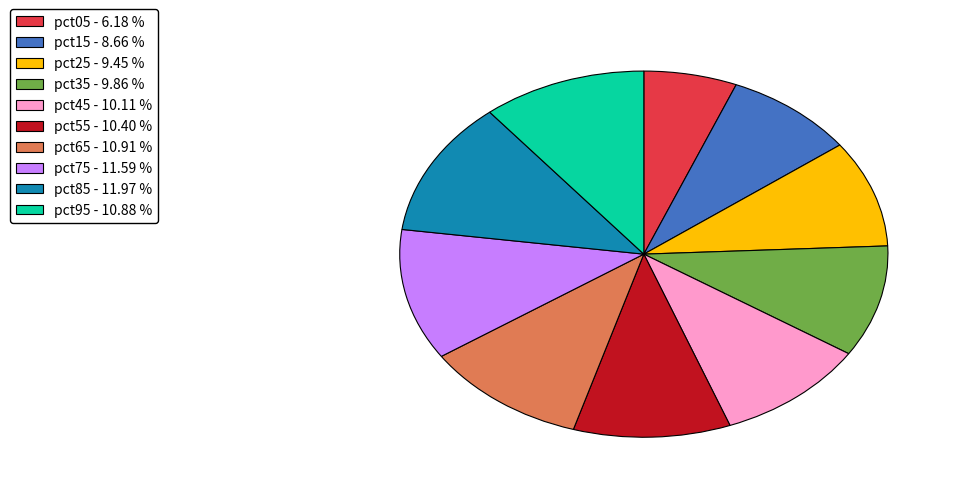

The pct65 slice represents 11% of the pie. True or false?

True